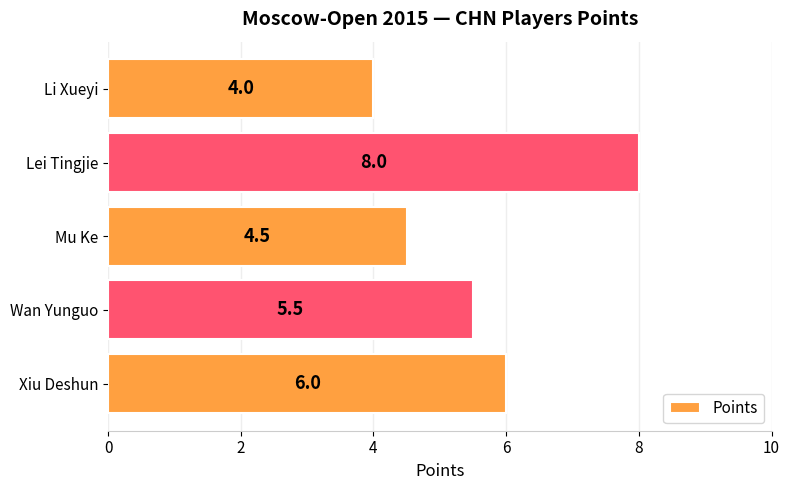

Which category has the highest value across all series?

Lei Tingjie